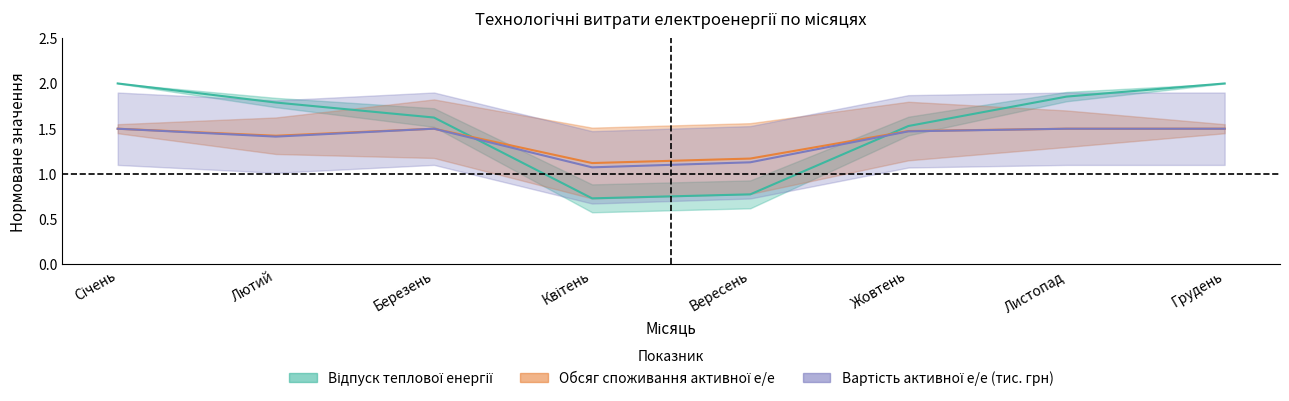

Reading right to left, extract all data points from this chart.

Відпуск теплової енергії: Грудень=2.0	Листопад=1.9	Жовтень=1.5	Вересень=0.8	Квітень=0.7	Березень=1.6	Лютий=1.8	Січень=2.0
Обсяг споживання активної е/е: Грудень=1.5	Листопад=1.5	Жовтень=1.5	Вересень=1.1	Квітень=1.1	Березень=1.5	Лютий=1.4	Січень=1.5
Вартість активної е/е (тис. грн): Грудень=1.5	Листопад=1.5	Жовтень=1.5	Вересень=1.2	Квітень=1.1	Березень=1.5	Лютий=1.4	Січень=1.5